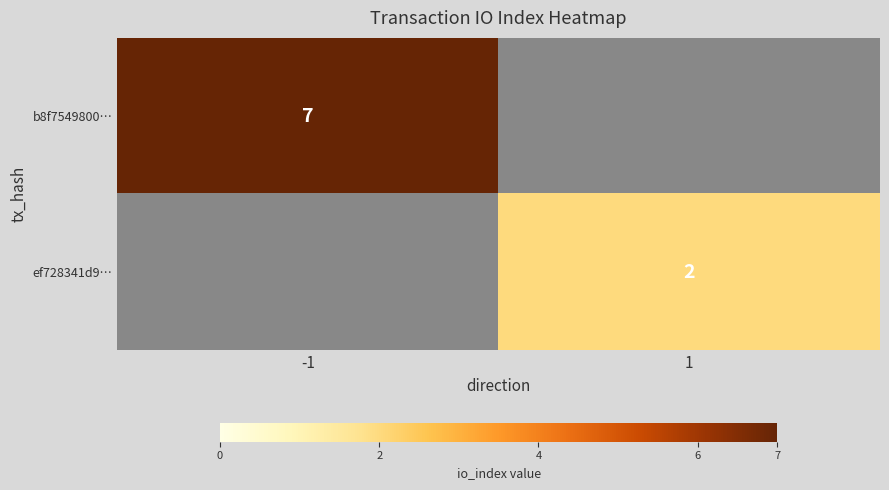

Rank the categories by ef728341d9… value from highest to lowest.

-1, 1